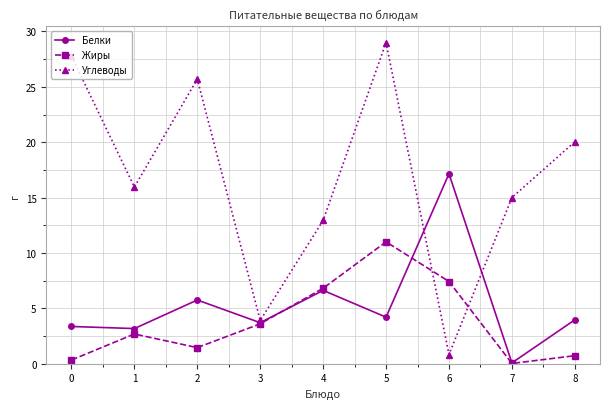

Which category has the lowest value in the Белки series?

7